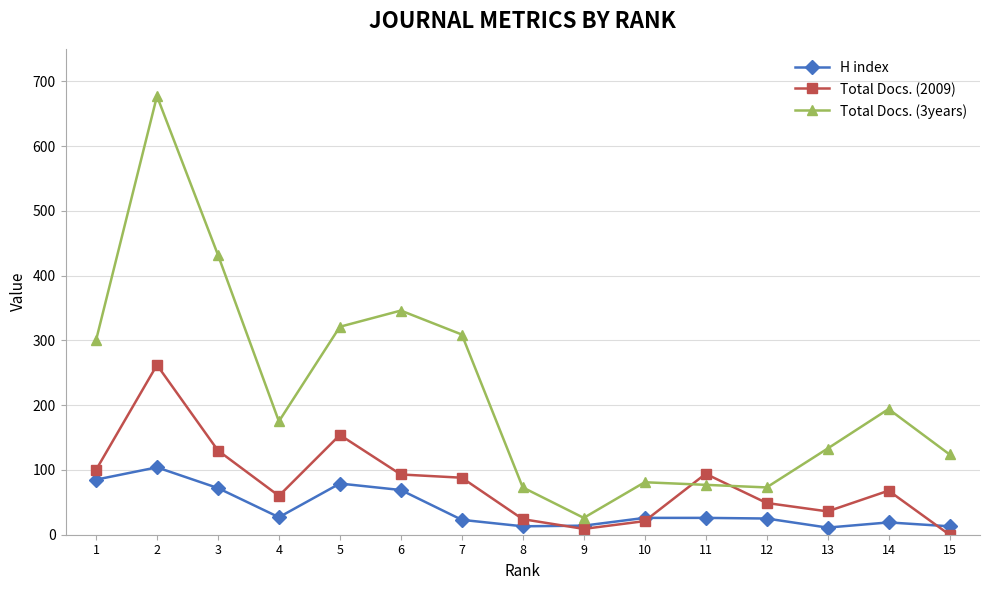

True or false: H index and Total Docs. (3years) cross at least once.

False